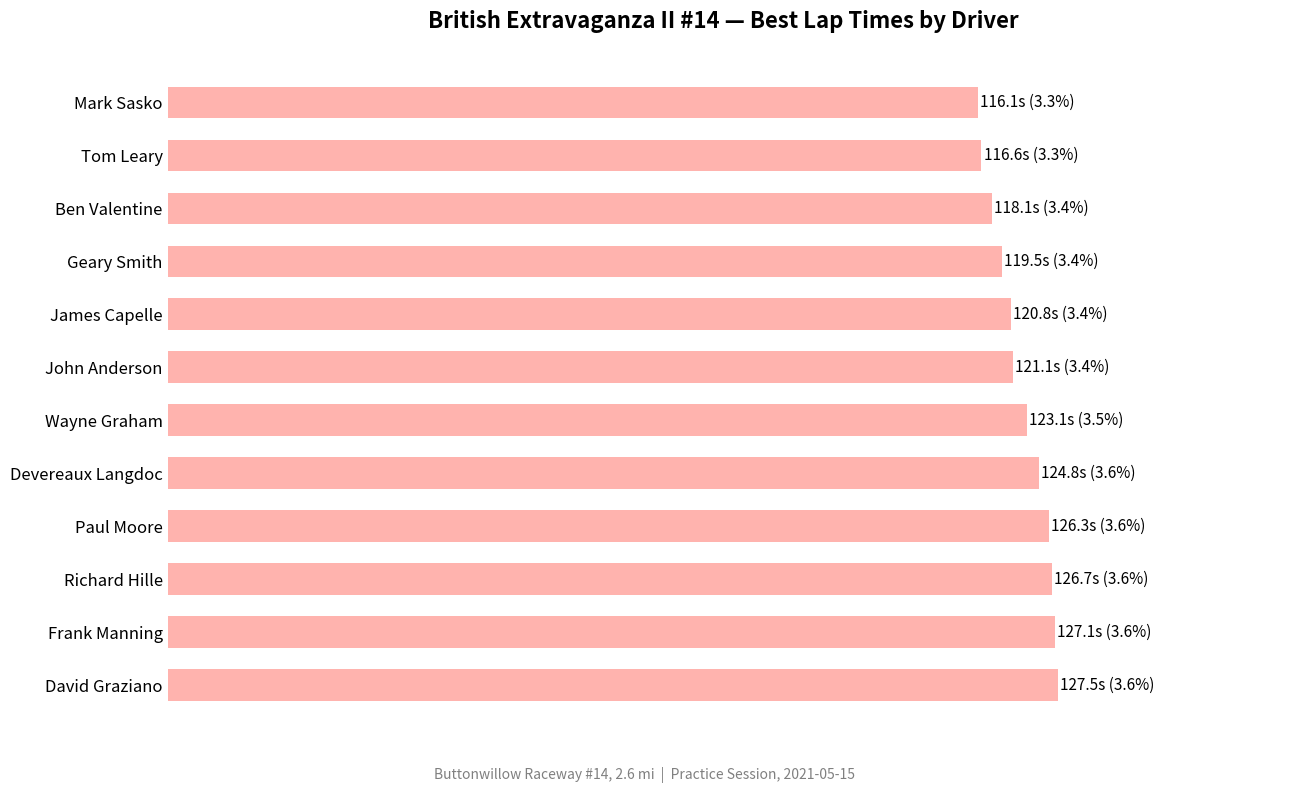

Are the bars horizontal?

Yes